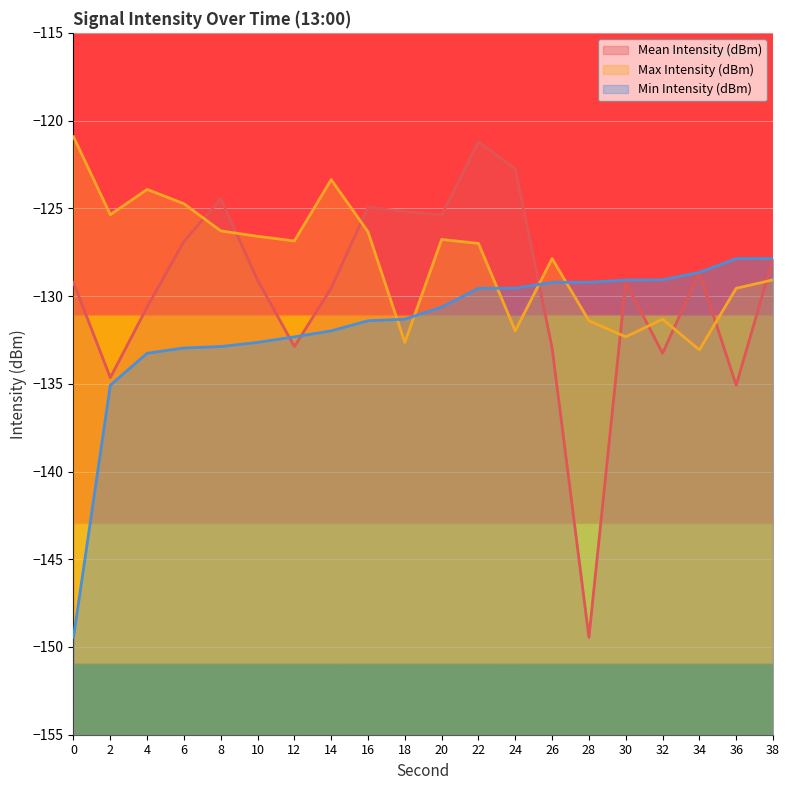

What is the difference between the second highest and minimum values in the Min Intensity (dBm) series?

21.6